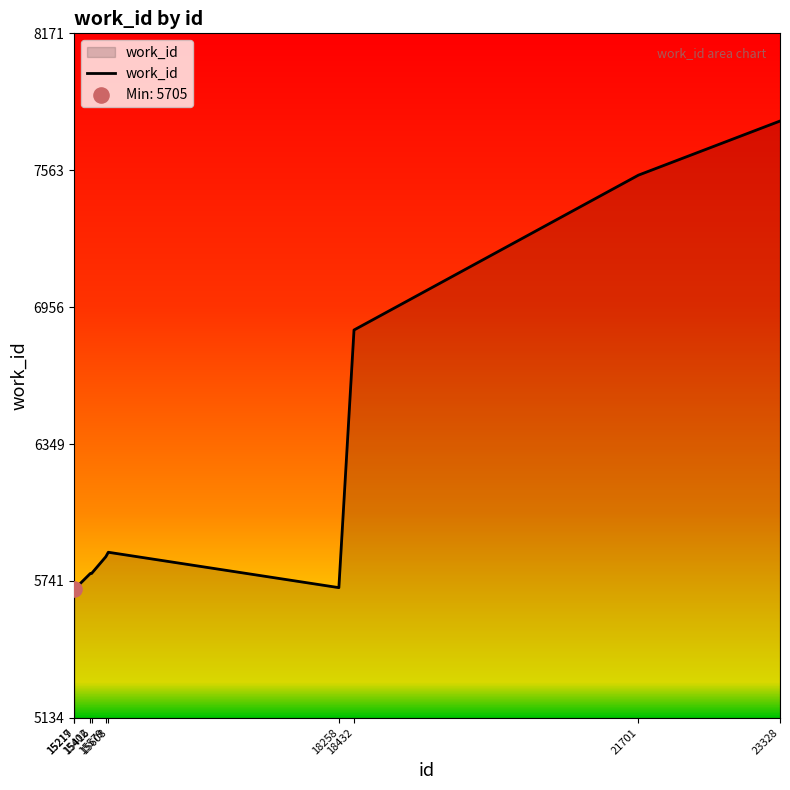

What is the change in value from 15608 to 23328?

+1913